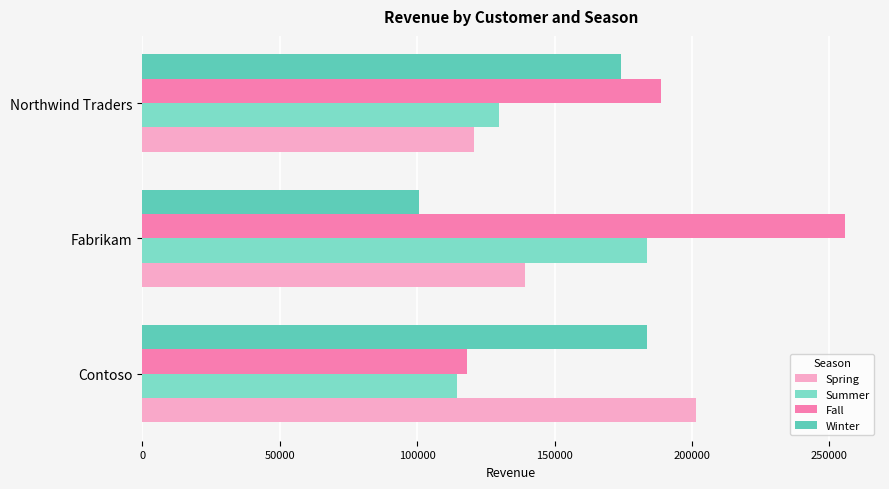

What is the lowest value of the Winter series?

100508